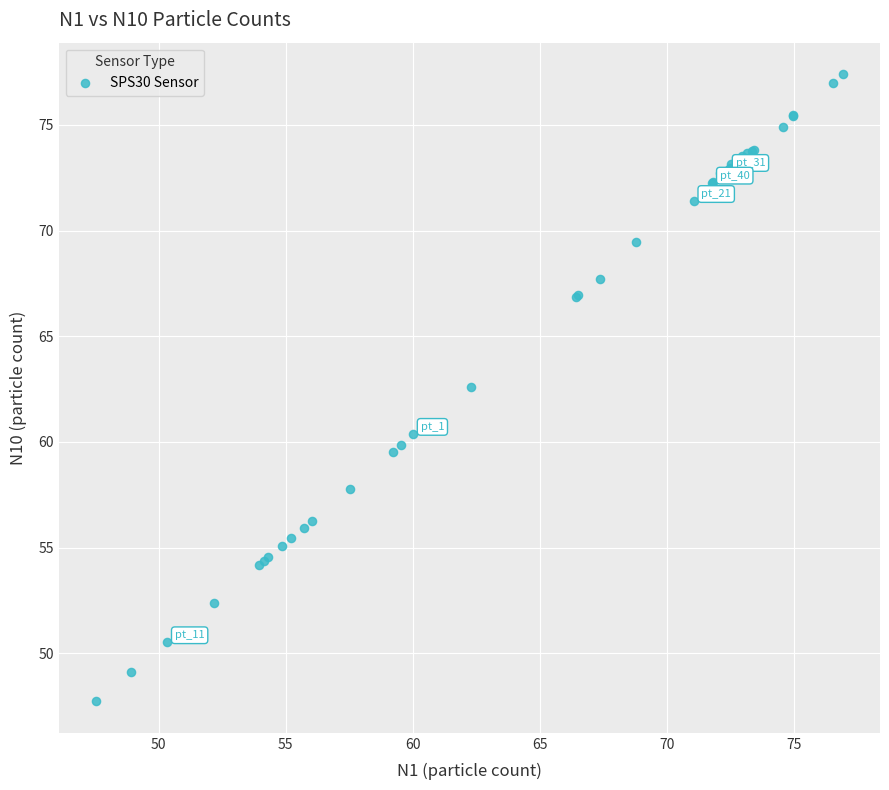

What Y value in the scatter plot is closest to 62?

62.6